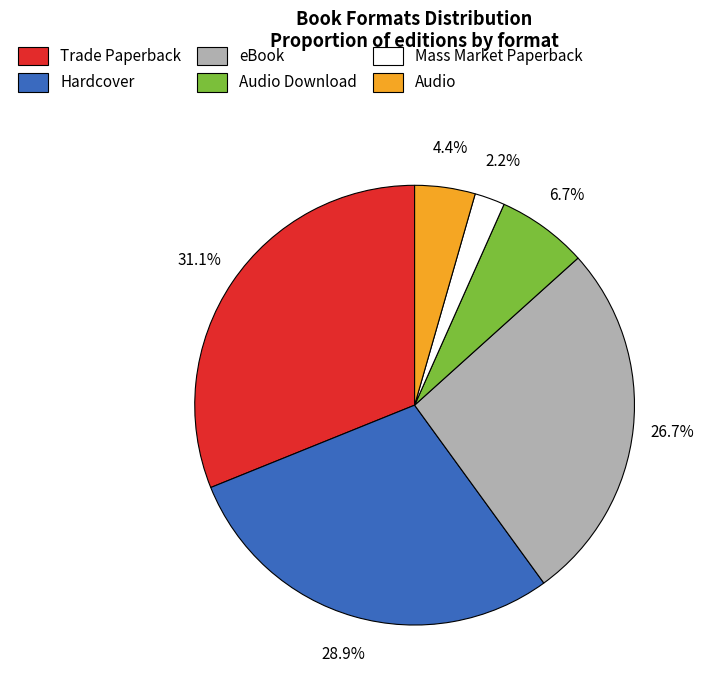

Is there any slice that represents more than half of the pie?

No